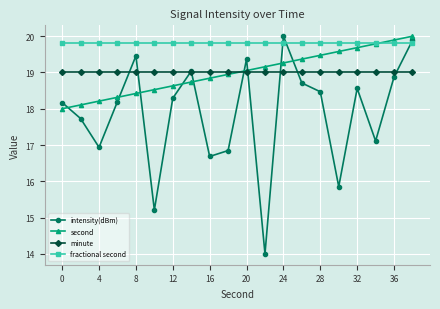

Does the chart have visible grid lines?

Yes